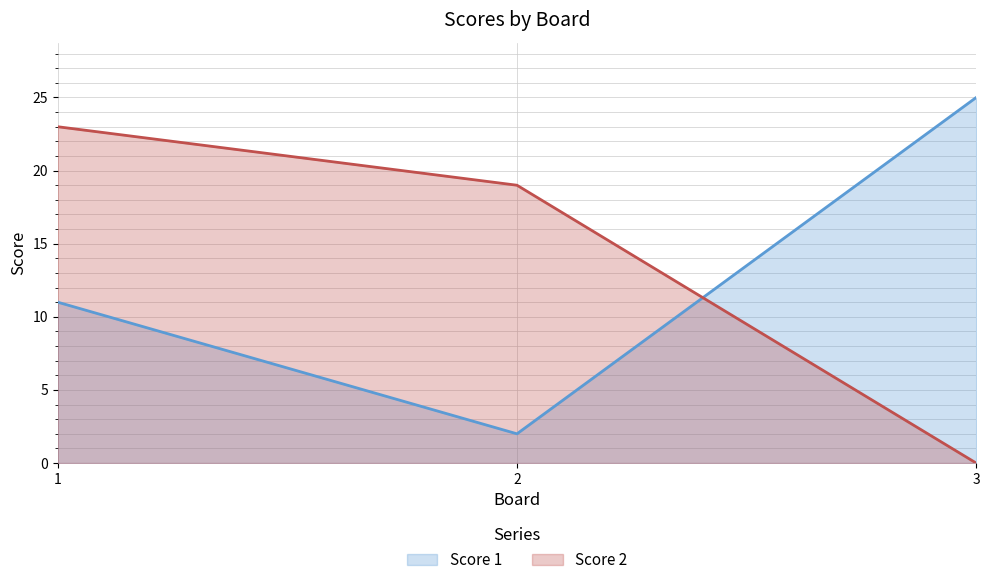

How many lines are shown in the chart?

2